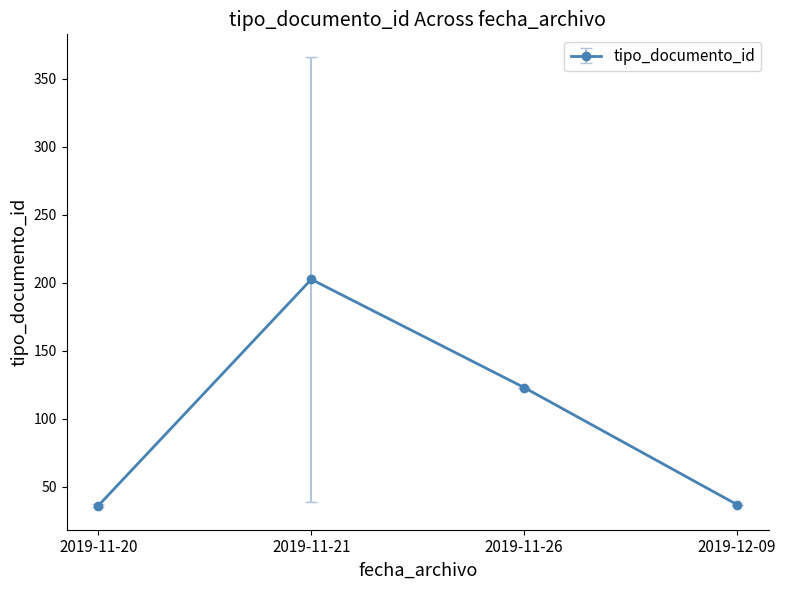

Which has a higher value, 2019-11-20 or 2019-11-26?

2019-11-26